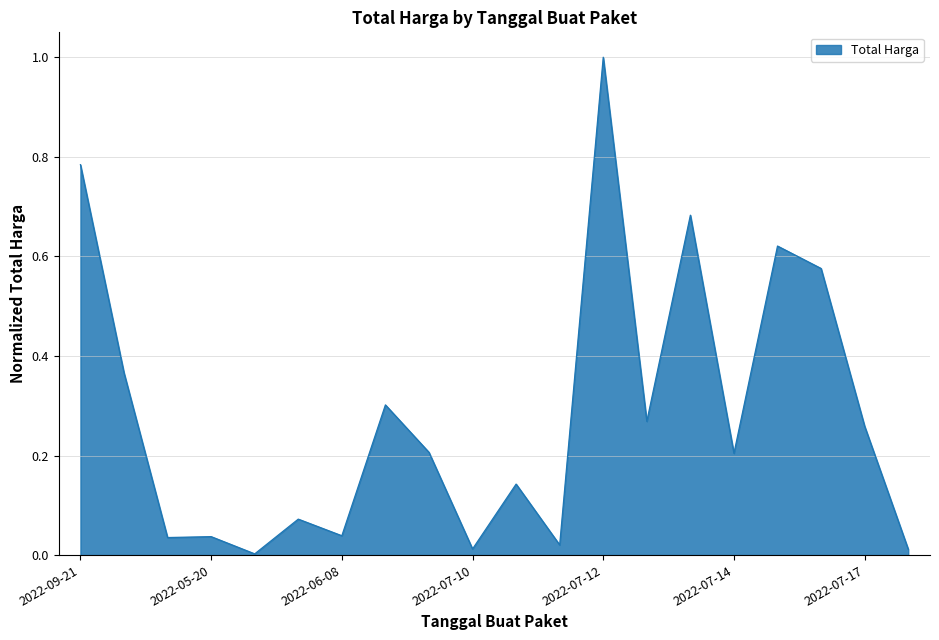

What is the difference between the maximum and minimum values?

1.0